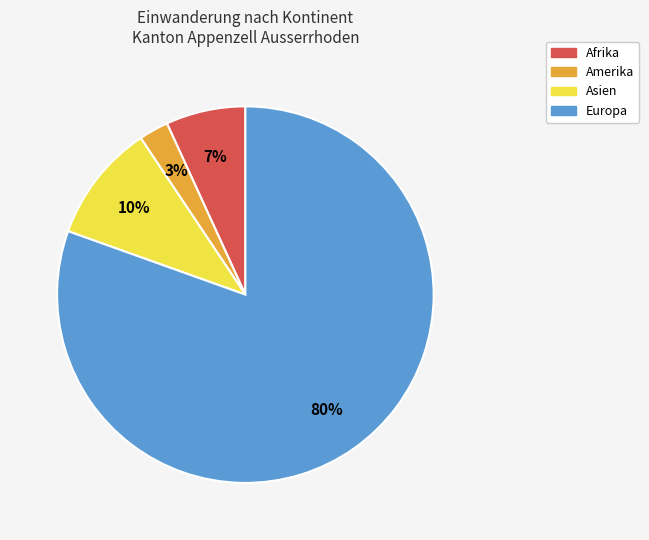

Does any single category account for the majority?

Yes